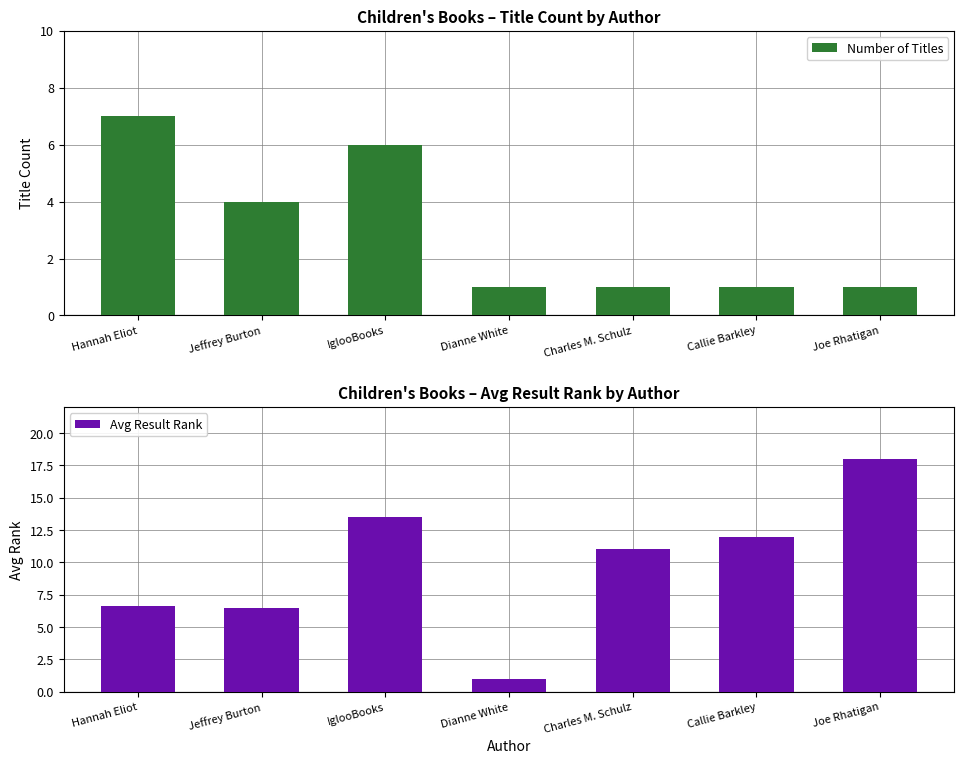

How many distinct data groups are displayed?

2